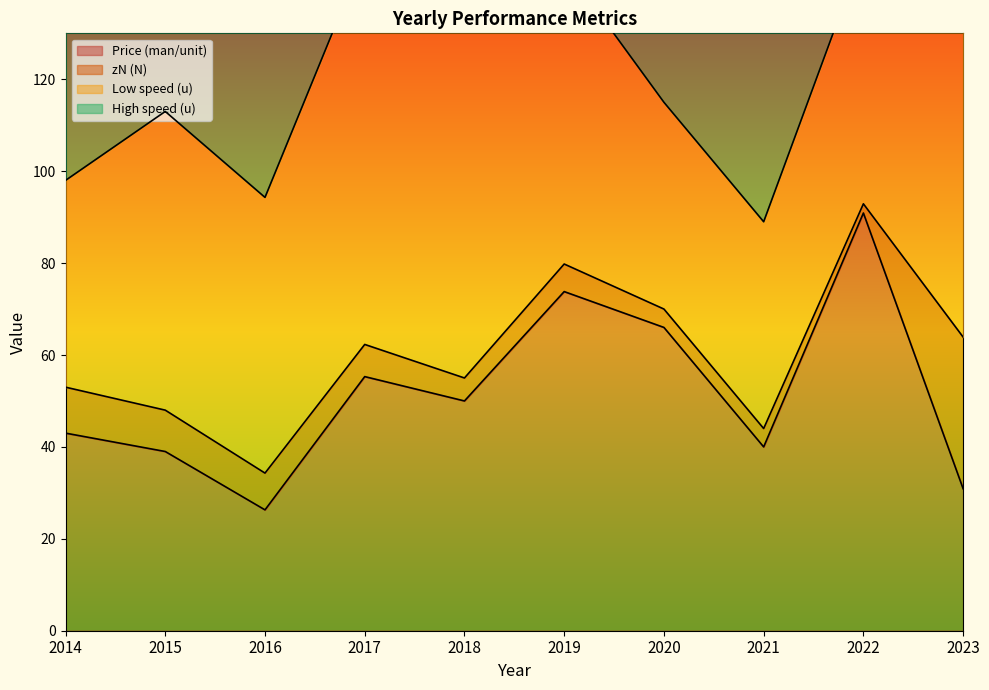

Where is the first local maximum for High speed (u)?

2015